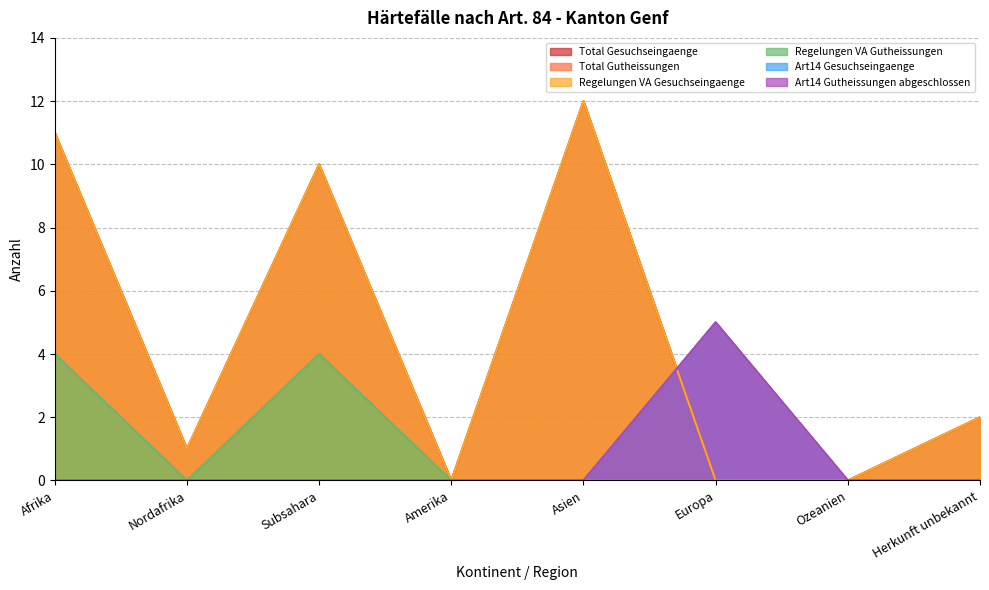

Between Afrika and Asien, which series saw the biggest shift?

Total Gutheissungen